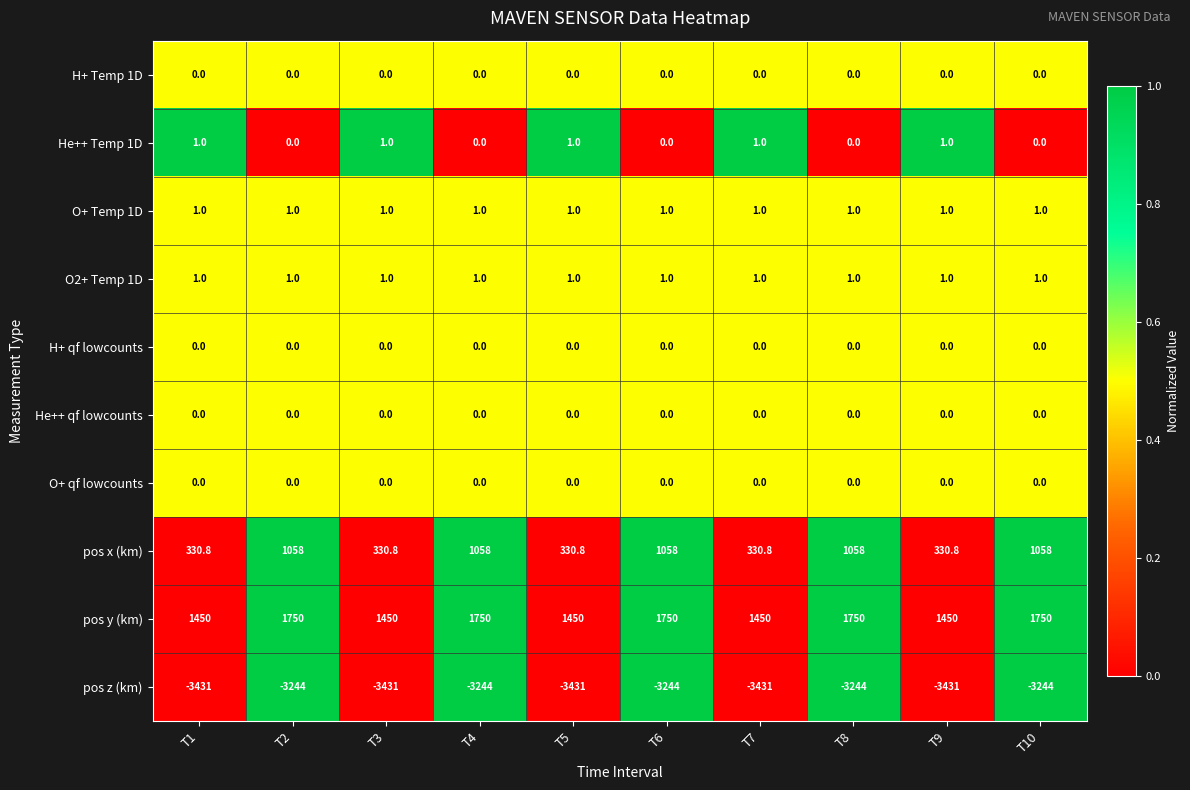

True or false: pos z (km) has a value of -5167.2 at T8.

False